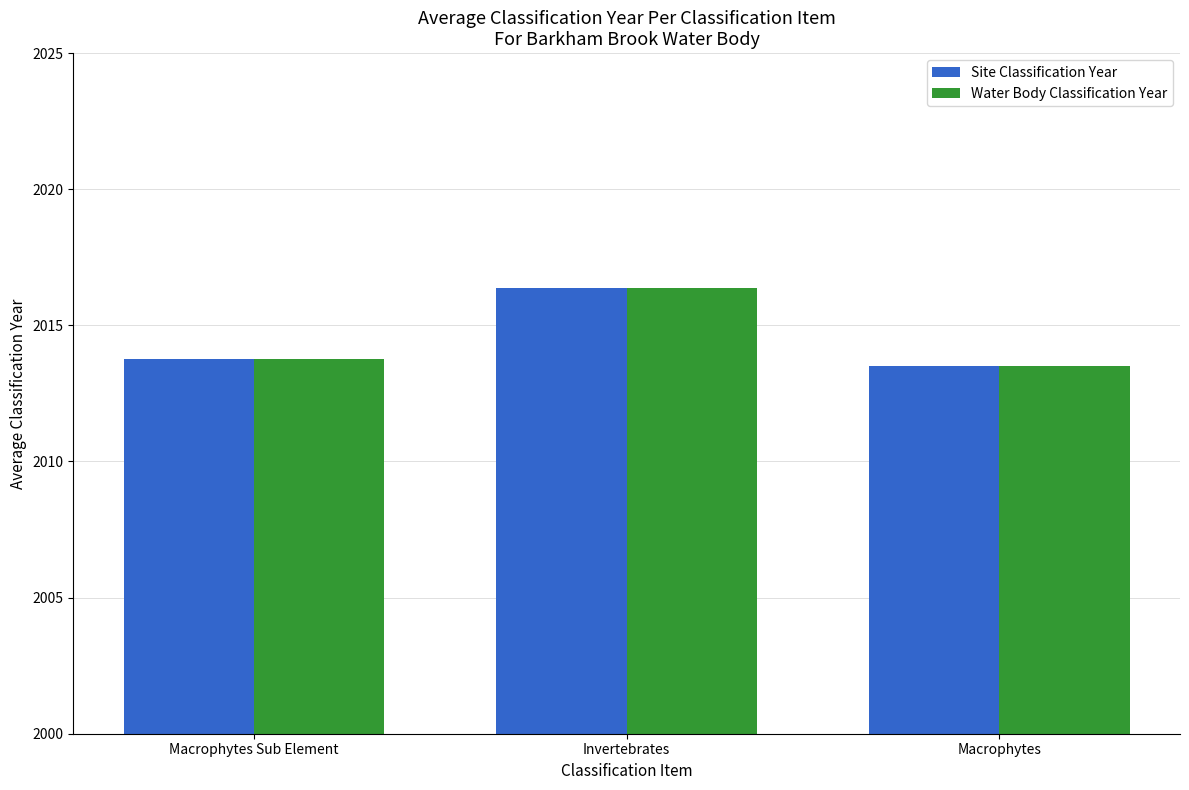

What is the maximum value shown in the chart?

2016.4